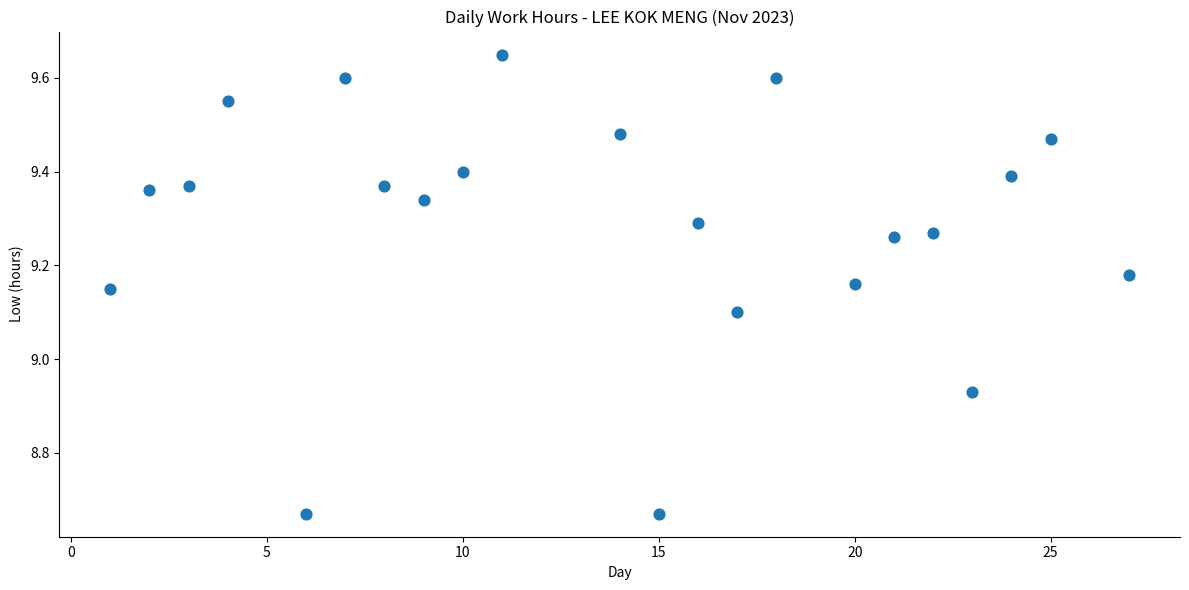

What is the range of Y values (max minus min)?

1.0